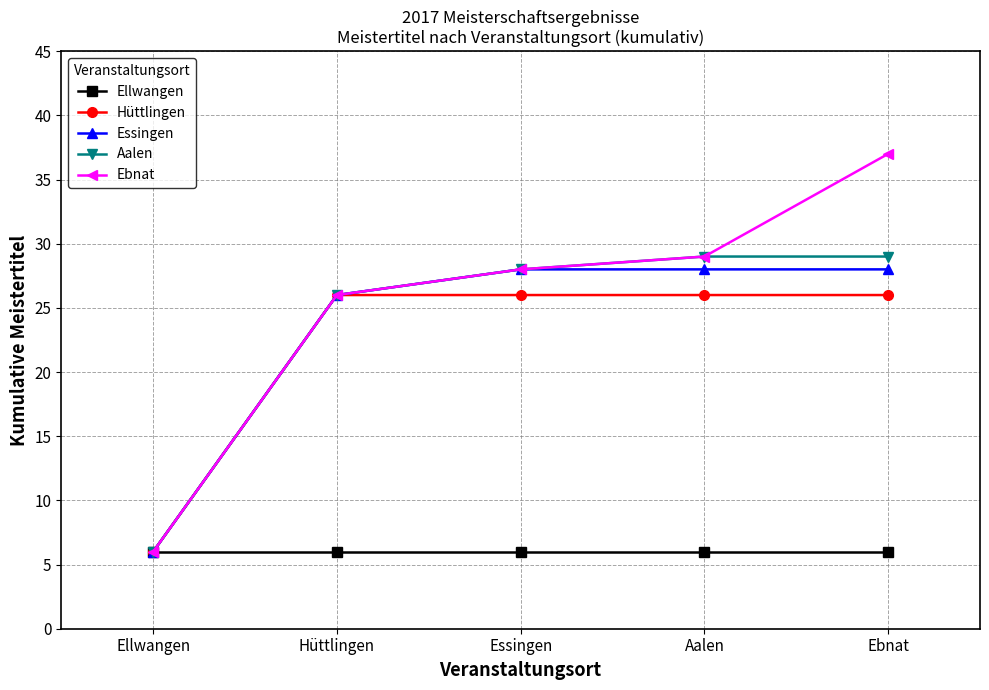

What position from the right is Essingen?

3